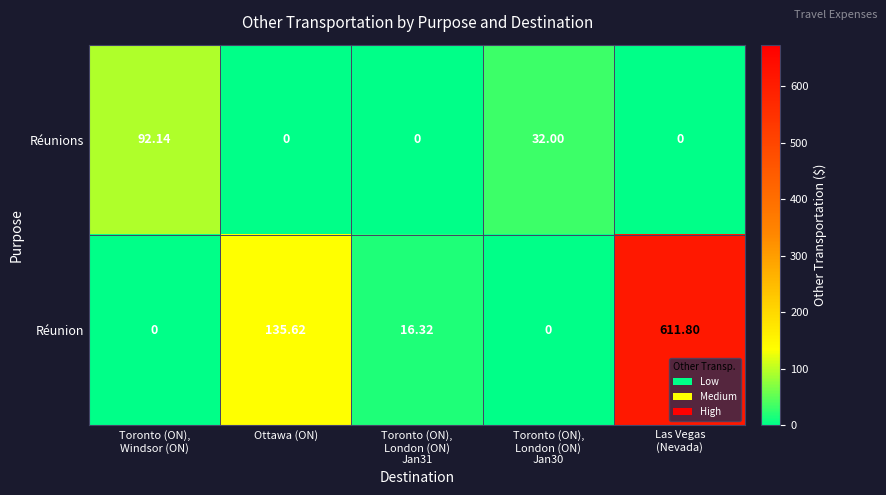

Which series has the largest range (max minus min)?

Réunion